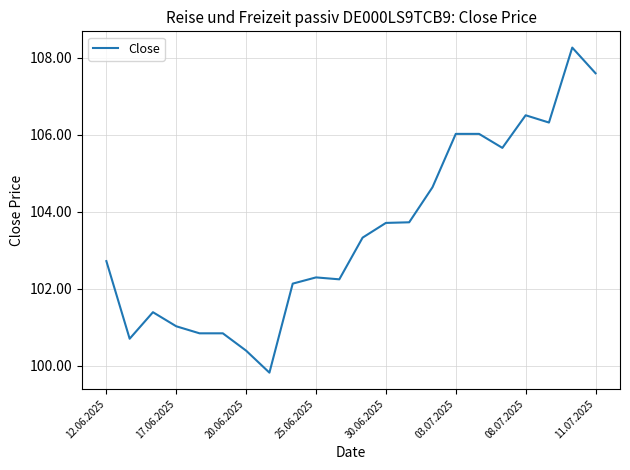

What is the maximum value shown in the chart?

108.3